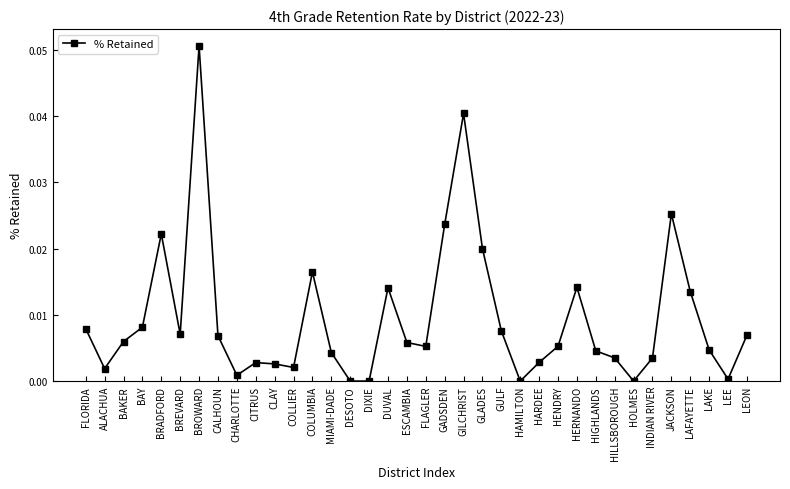

What is the label of the 21st point from the left?

GILCHRIST